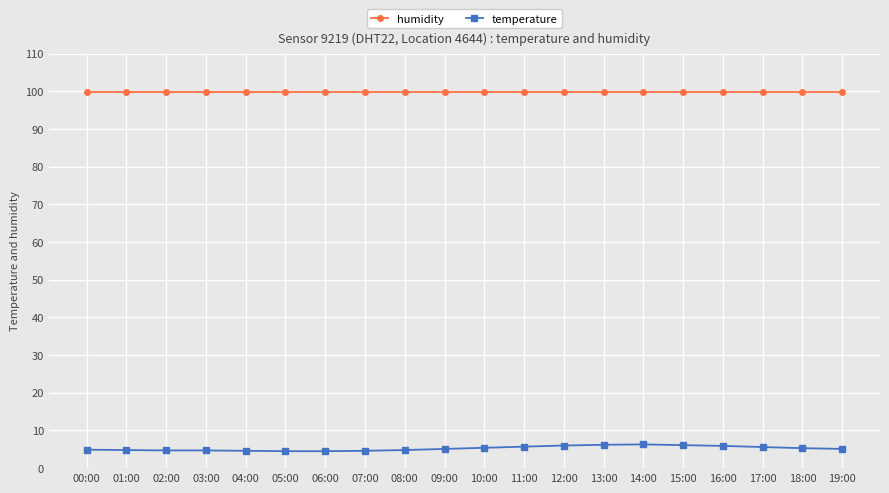

What is the label of the 3rd point from the left?

02:00